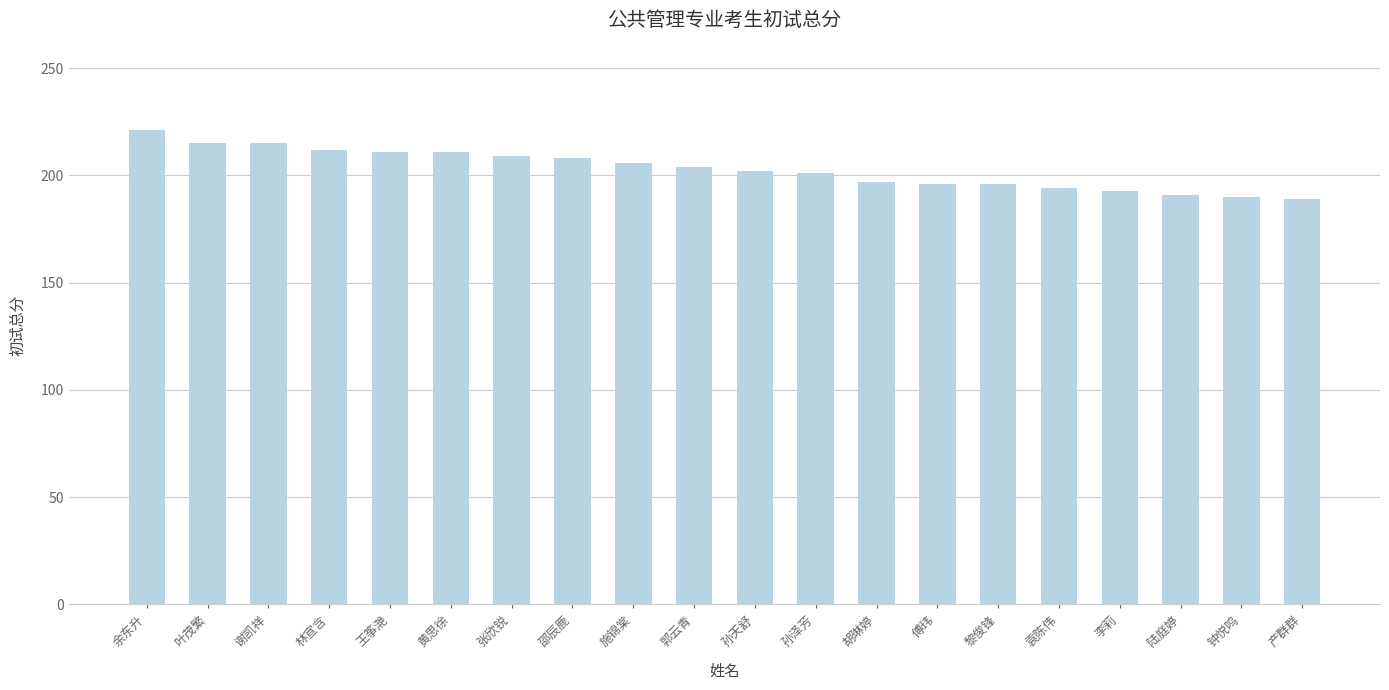

What is the minimum value shown in the chart?

189